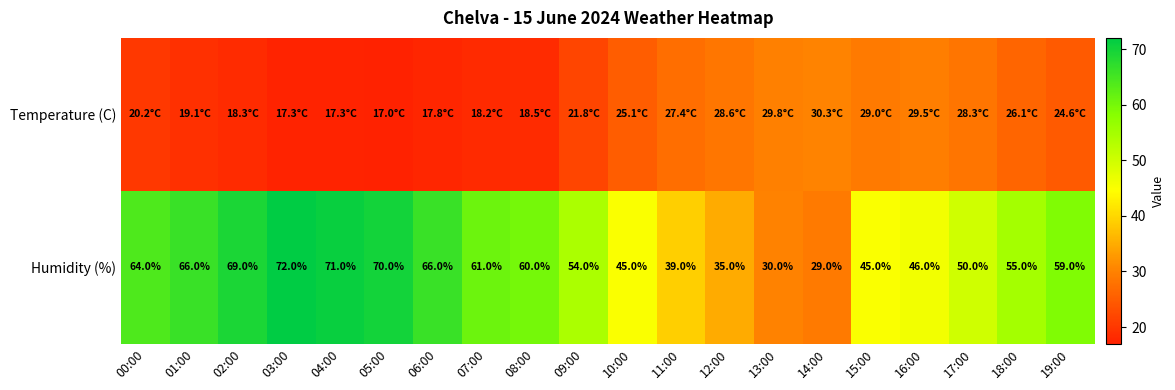

The Humidity (%) series shows 71.0 at 04:00. True or false?

True